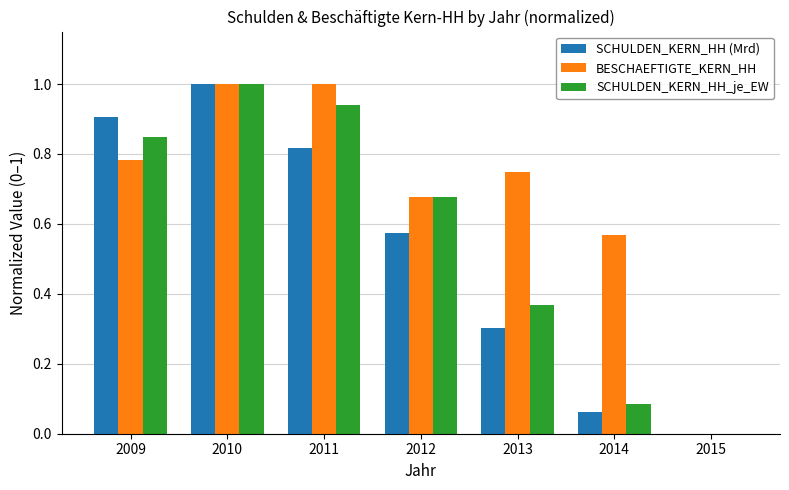

Are the bars horizontal?

No